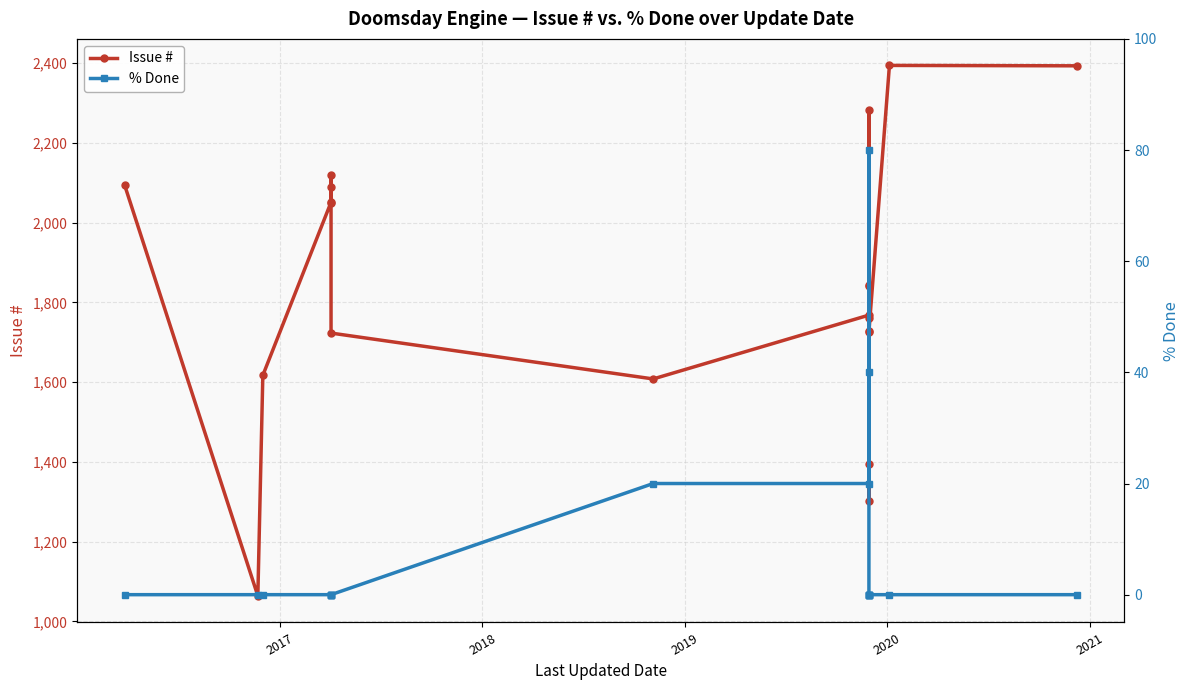

True or false: % Done and Issue # cross at least once.

False